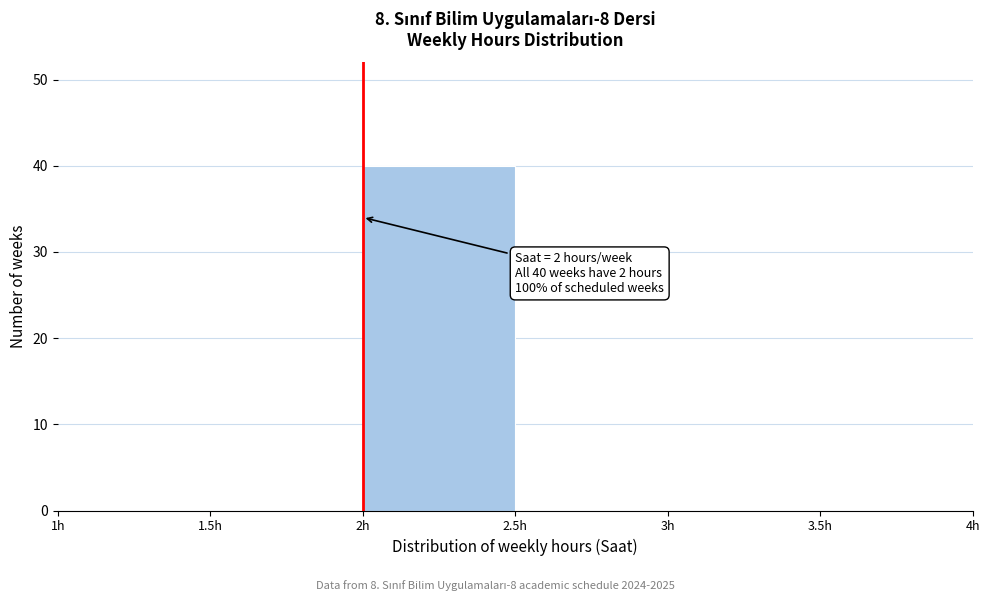

Which range on the x-axis has the tallest bar?

2.0 to 2.5